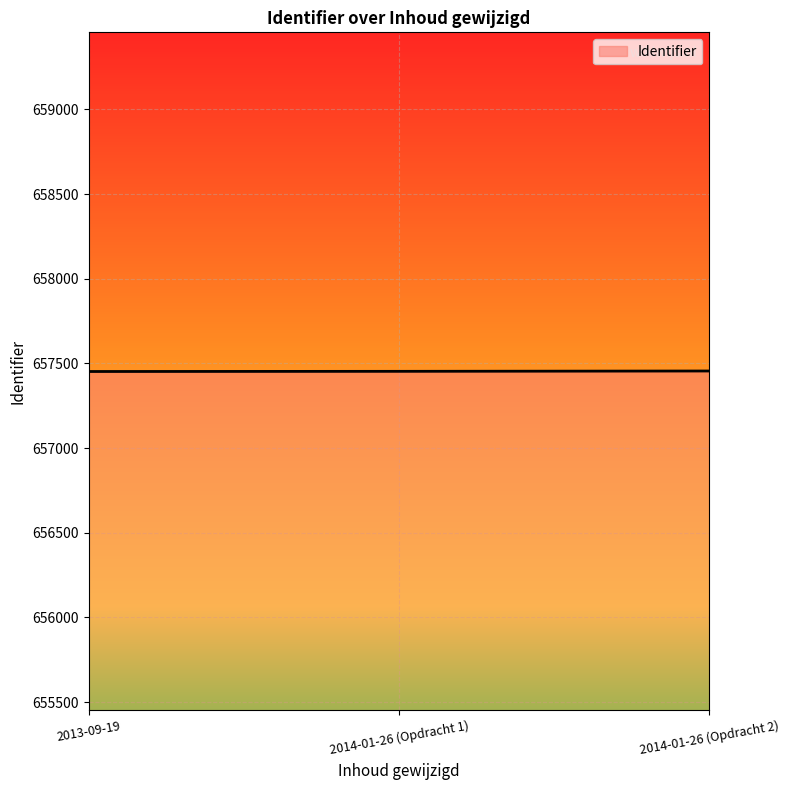

True or false: the data shows 929761 at 2013-09-19.

False